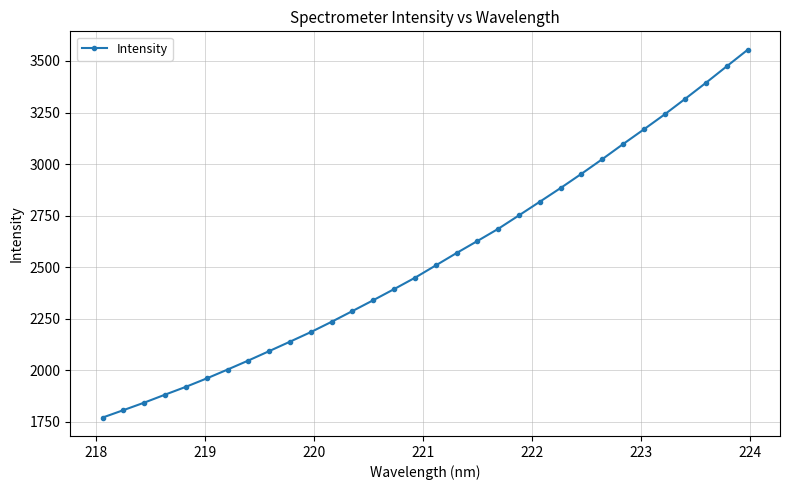

True or false: the data has more than 1 interior local peaks.

False